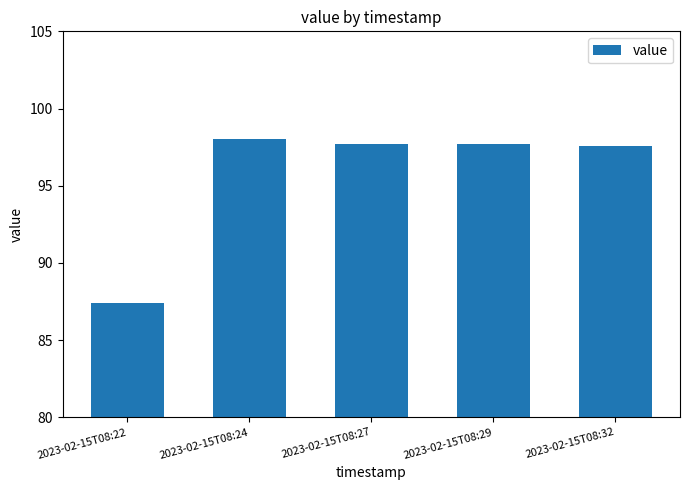

Reading left to right, transcribe all the data shown in this chart.

2023-02-15T08:22=87.4	2023-02-15T08:24=98.0	2023-02-15T08:27=97.7	2023-02-15T08:29=97.7	2023-02-15T08:32=97.6